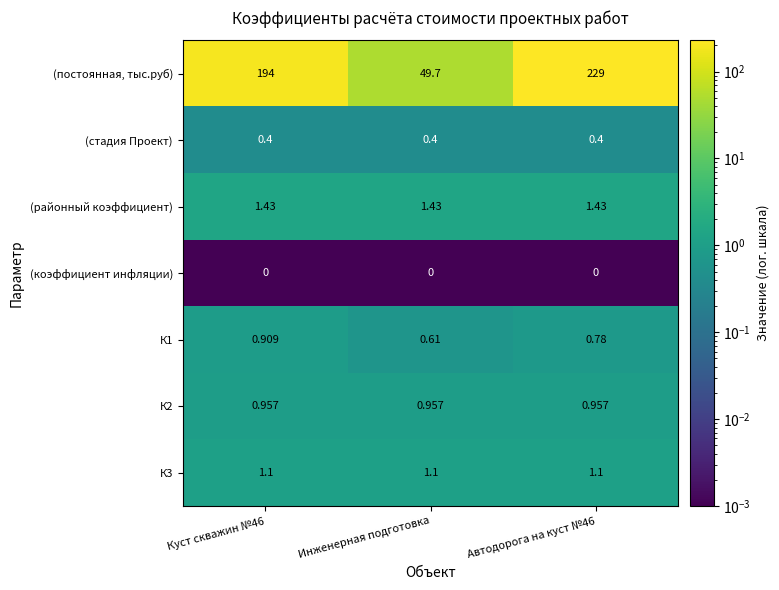

List the series in order of their peak value, highest first.

(постоянная, тыс.руб), (районный коэффициент), К3, К2, К1, (стадия Проект), (коэффициент инфляции)